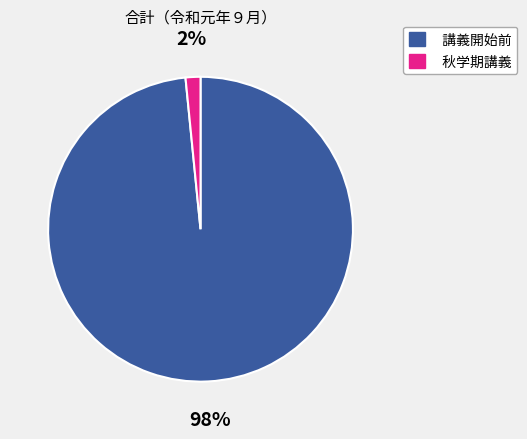

To the nearest percent, what is the combined percentage of 秋学期講義 and 講義開始前?

100%